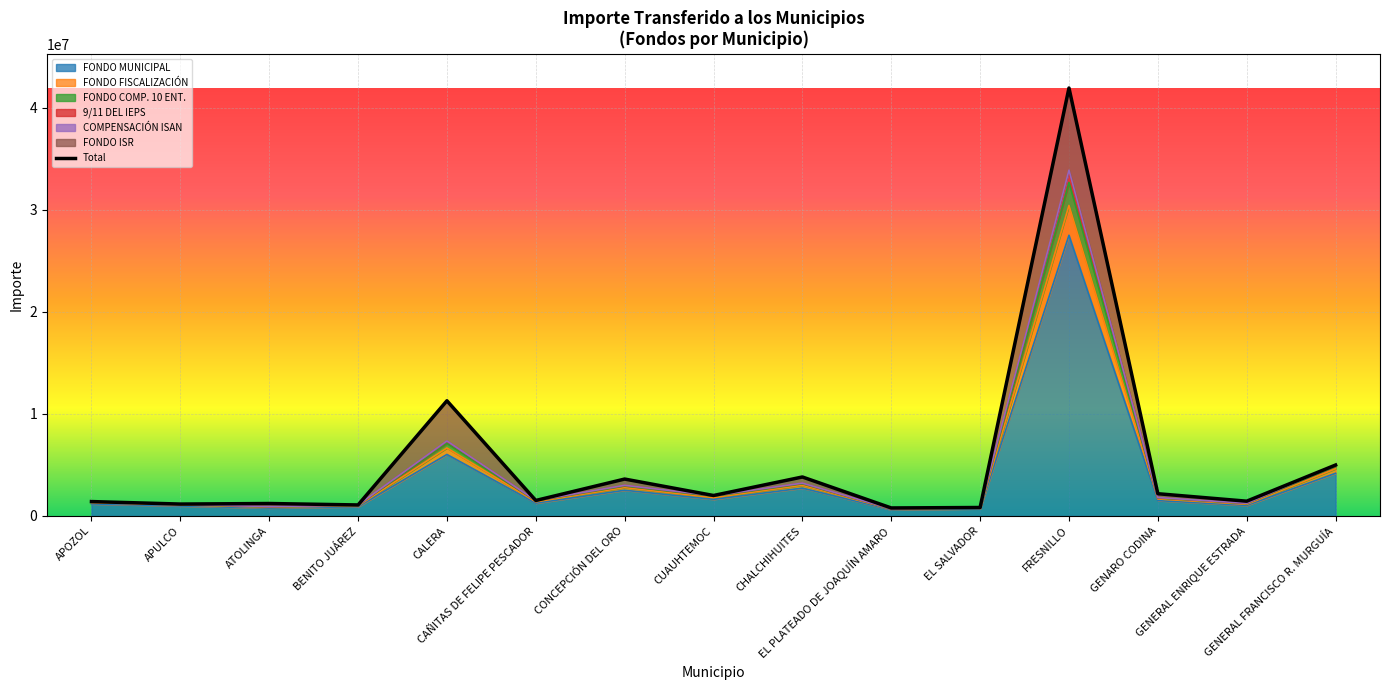

Approximately how many times larger is the value at CAÑITAS DE FELIPE PESCADOR compared to GENERAL ENRIQUE ESTRADA?

1.0